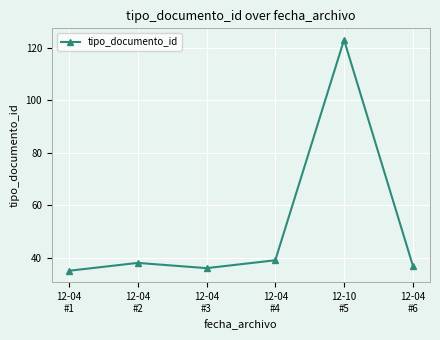

How many lines are shown in the chart?

1